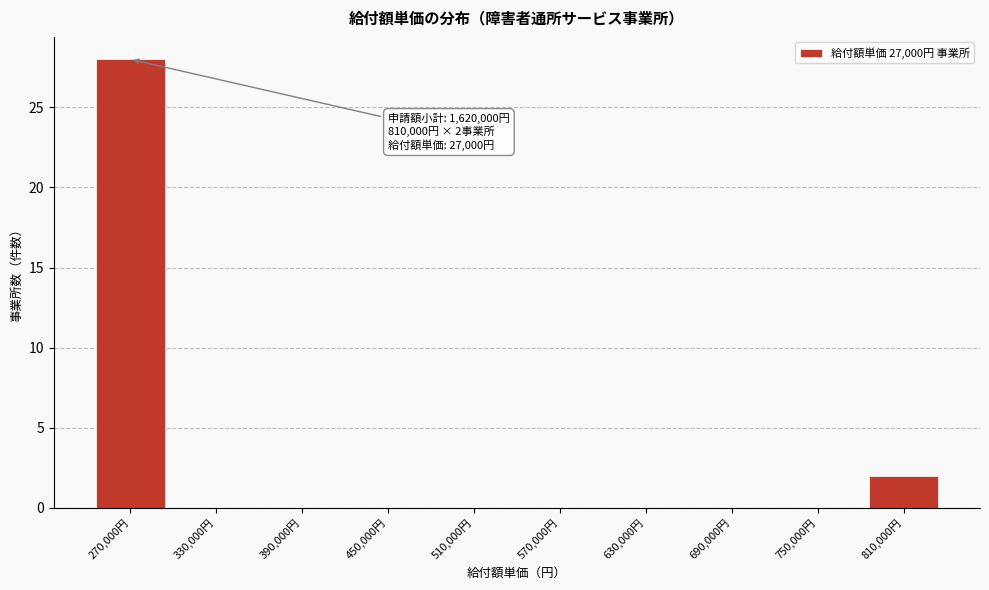

Reading right to left, extract all data points from this chart.

810,000円=2	750,000円=0	690,000円=0	630,000円=0	570,000円=0	510,000円=0	450,000円=0	390,000円=0	330,000円=0	270,000円=28